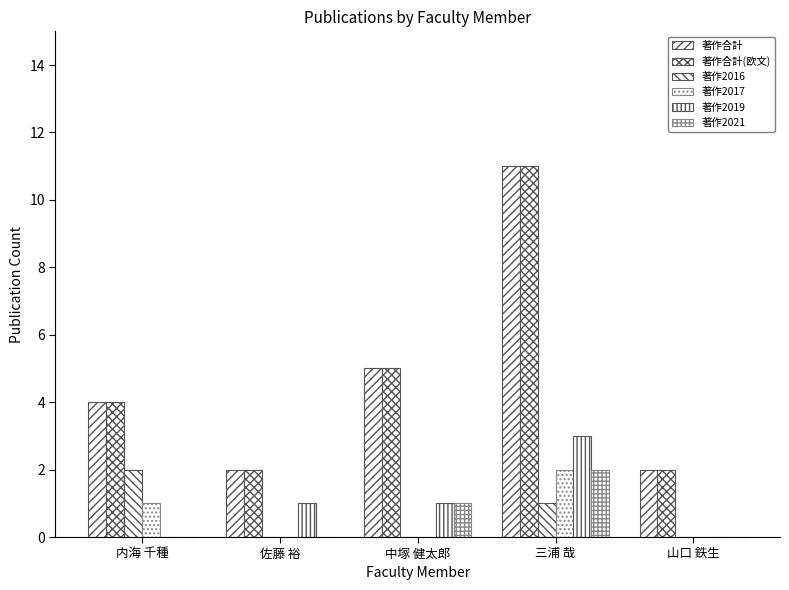

What is the approximate value of 著作2017 at 内海 千種?

1